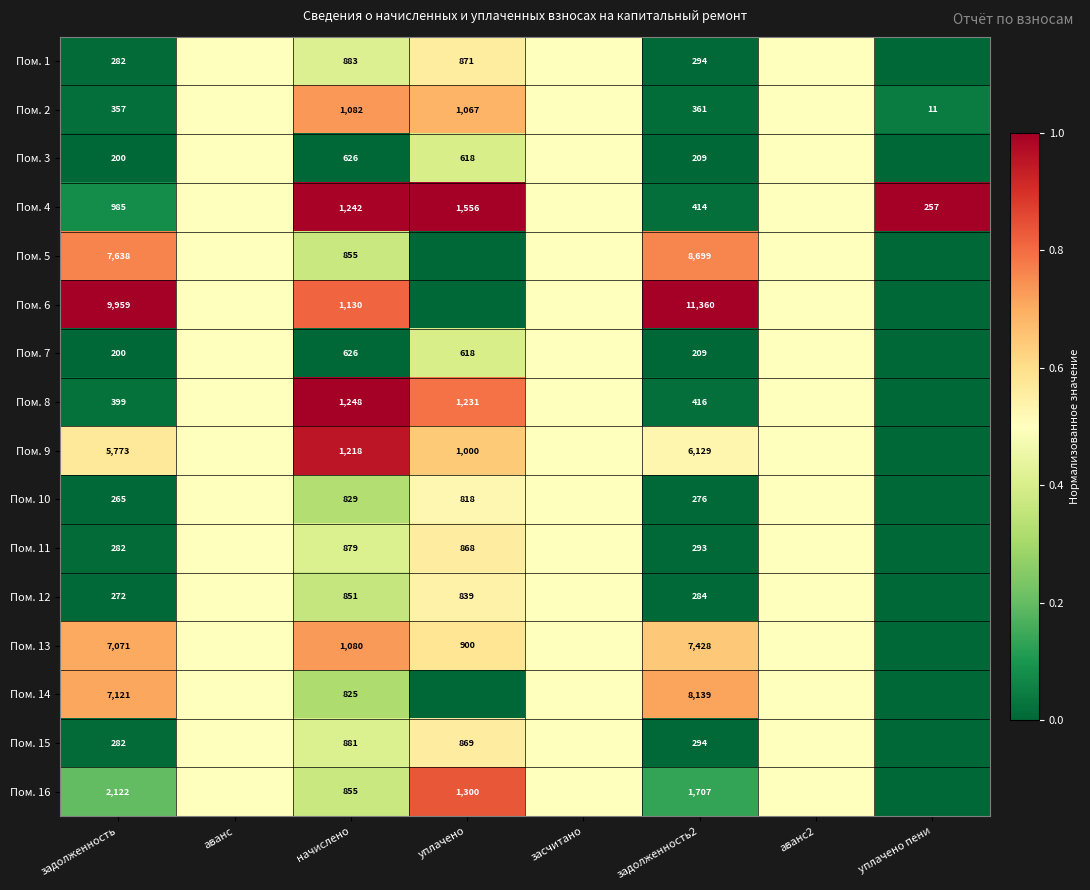

What is the greatest value displayed?

1.0